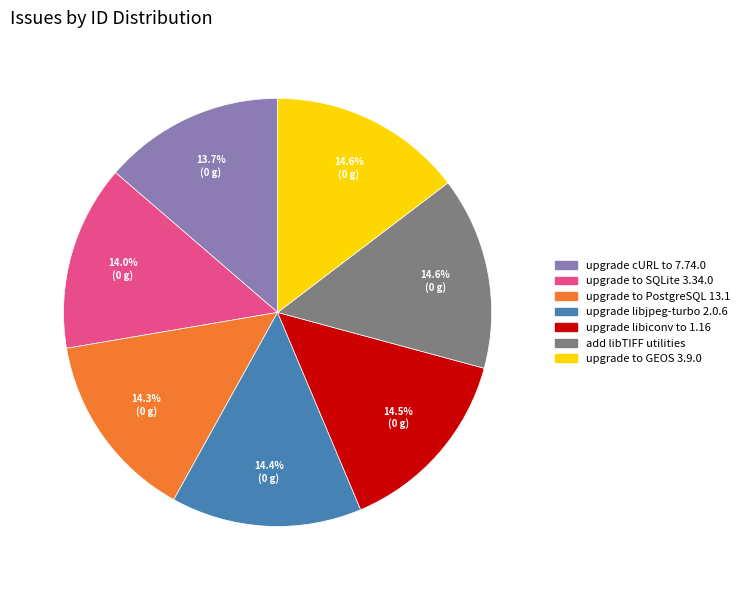

What is the ratio of the value at upgrade cURL to 7.74.0 to the value at upgrade libiconv to 1.16?

0.9